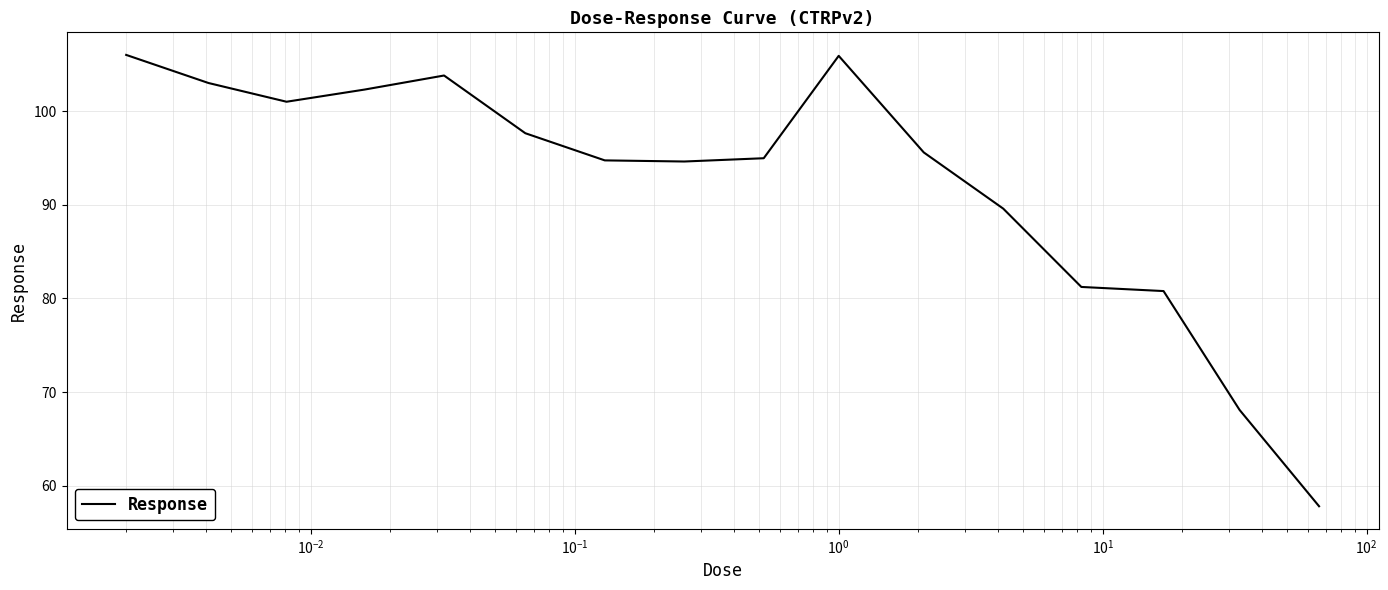

What is the difference between the second highest and minimum values?

48.1